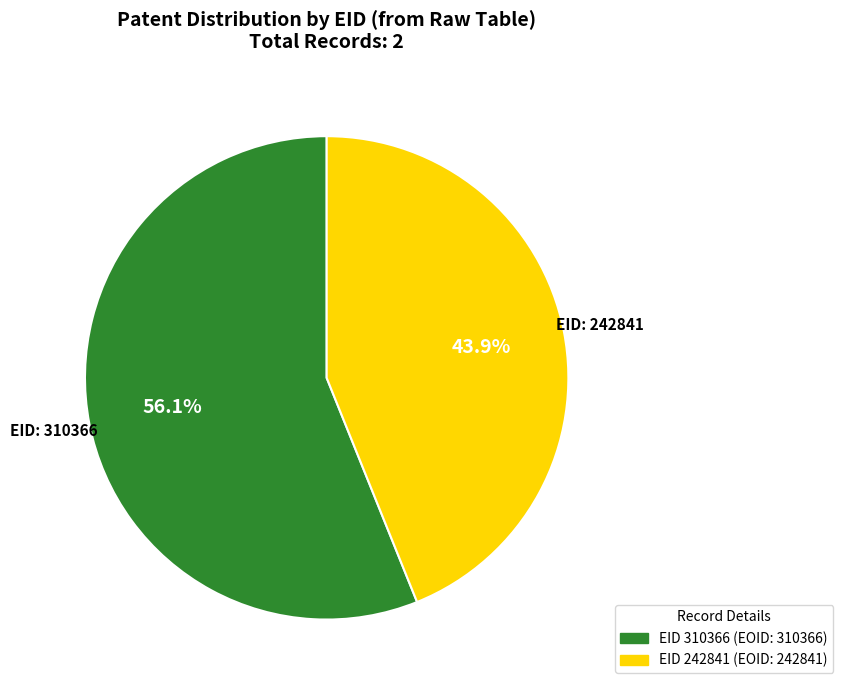

Is there a majority slice in this chart?

Yes